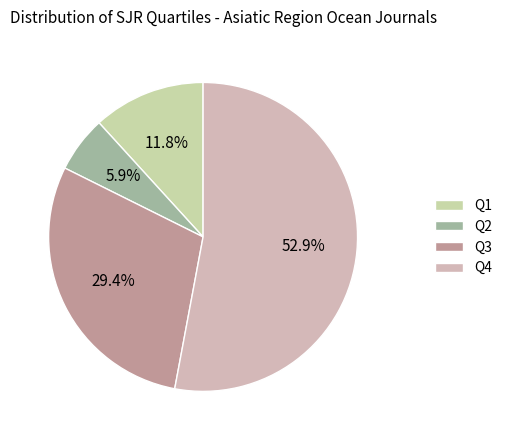

Is it true that Q1 is 12% of the pie?

True